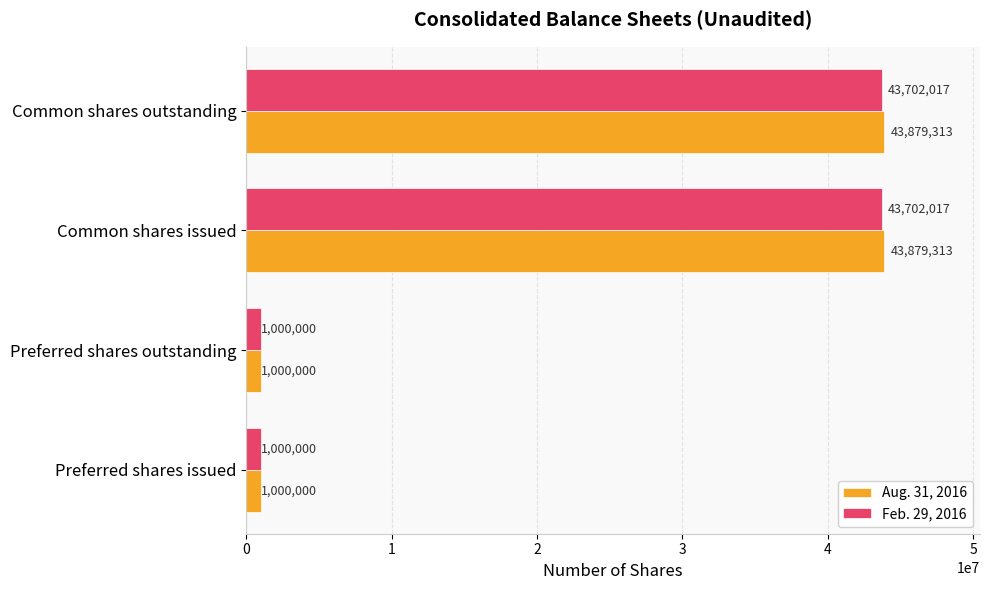

What is the total value across all series at Common shares outstanding?

87581330